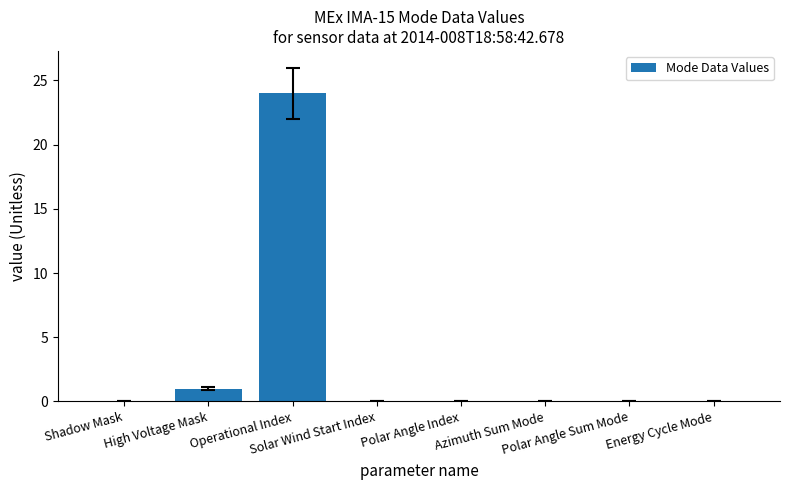

The chart shows a value of -12 at Energy Cycle Mode. True or false?

False